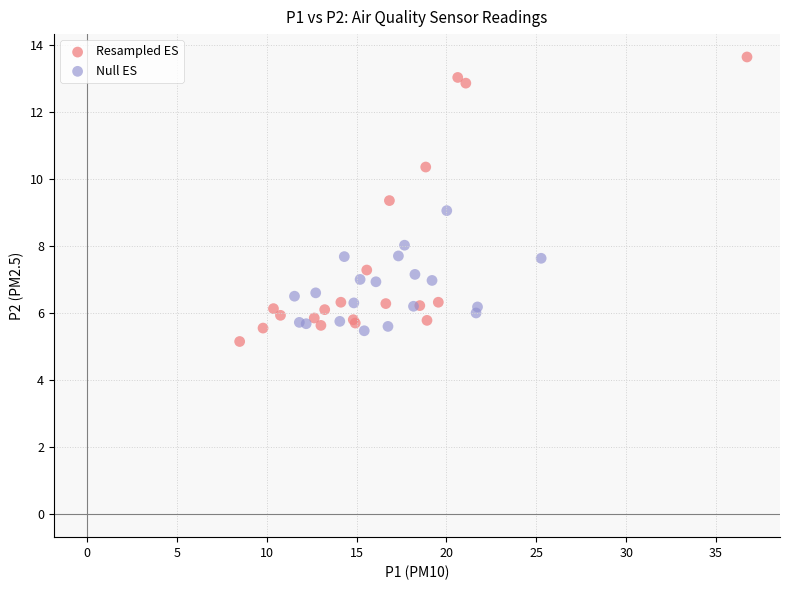

Which series has the widest spread of Y values?

Resampled ES